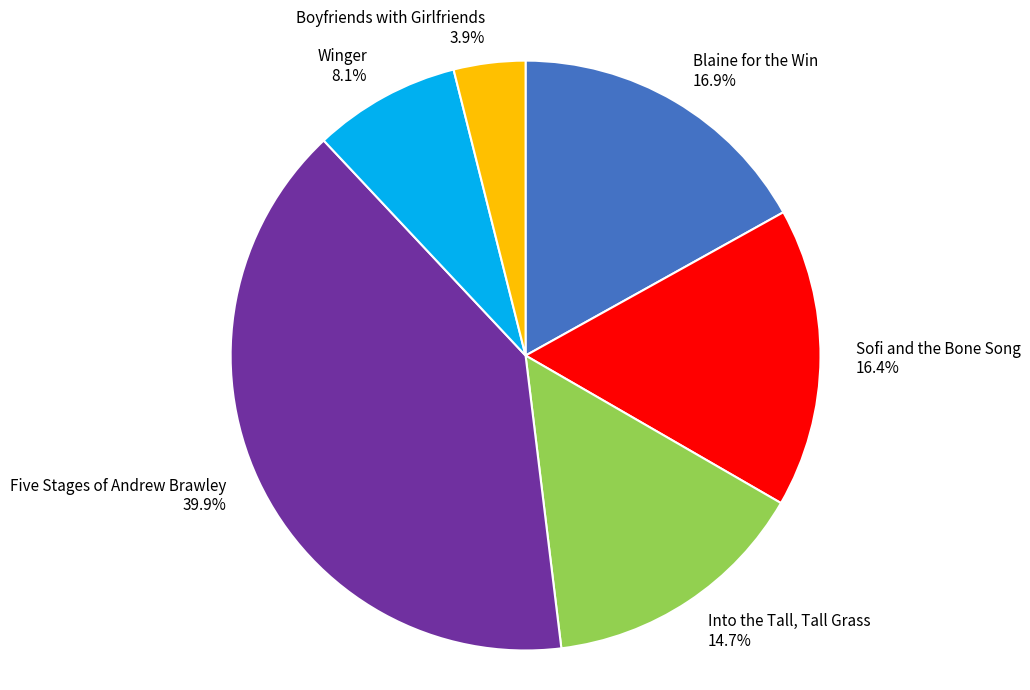

What percentage is the Into the Tall, Tall Grass slice, to the nearest percent?

15%